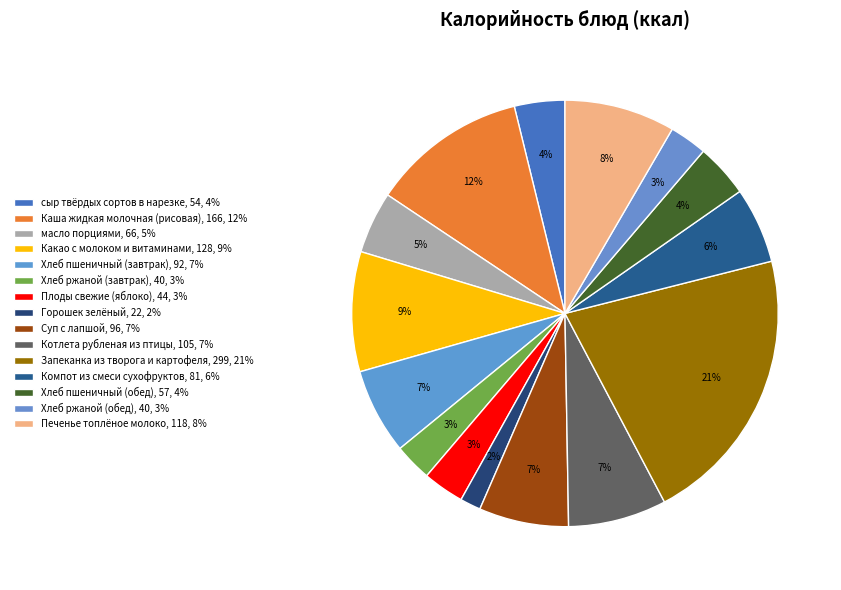

To the nearest percent, what is the difference between the Каша жидкая молочная (рисовая) and Плоды свежие (яблоко) slice percentages?

9%